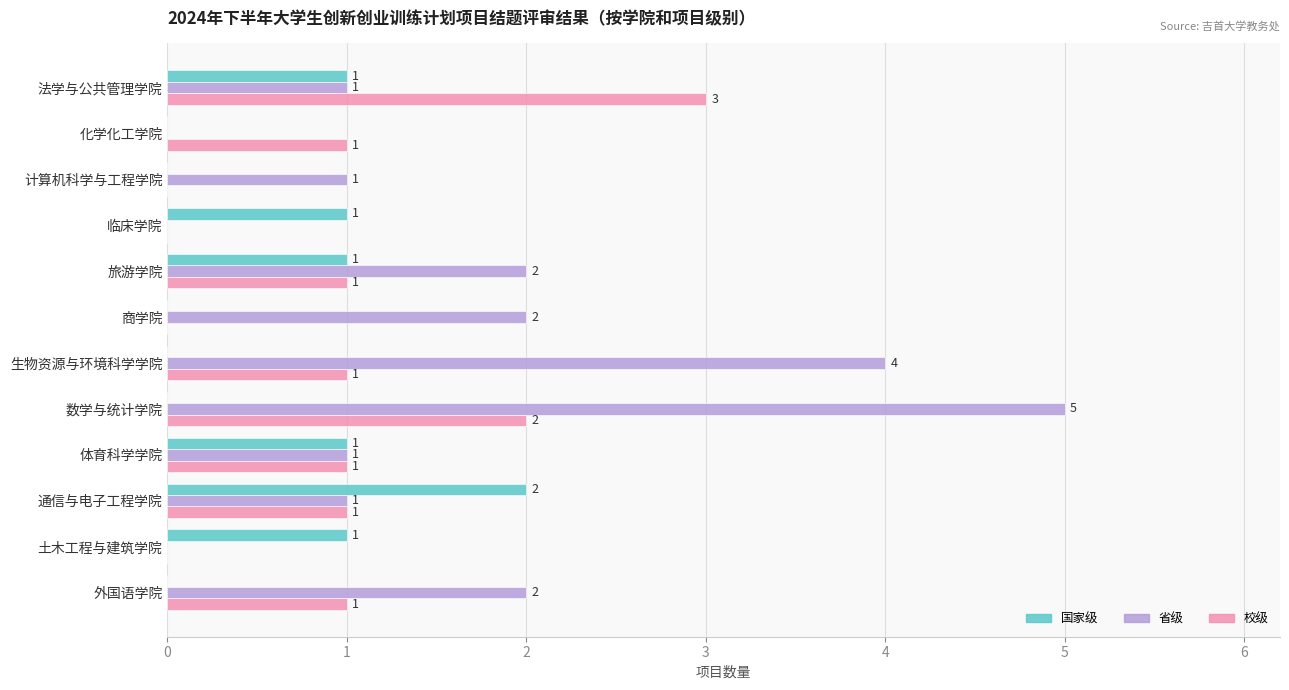

Count the number of data series in this chart.

3